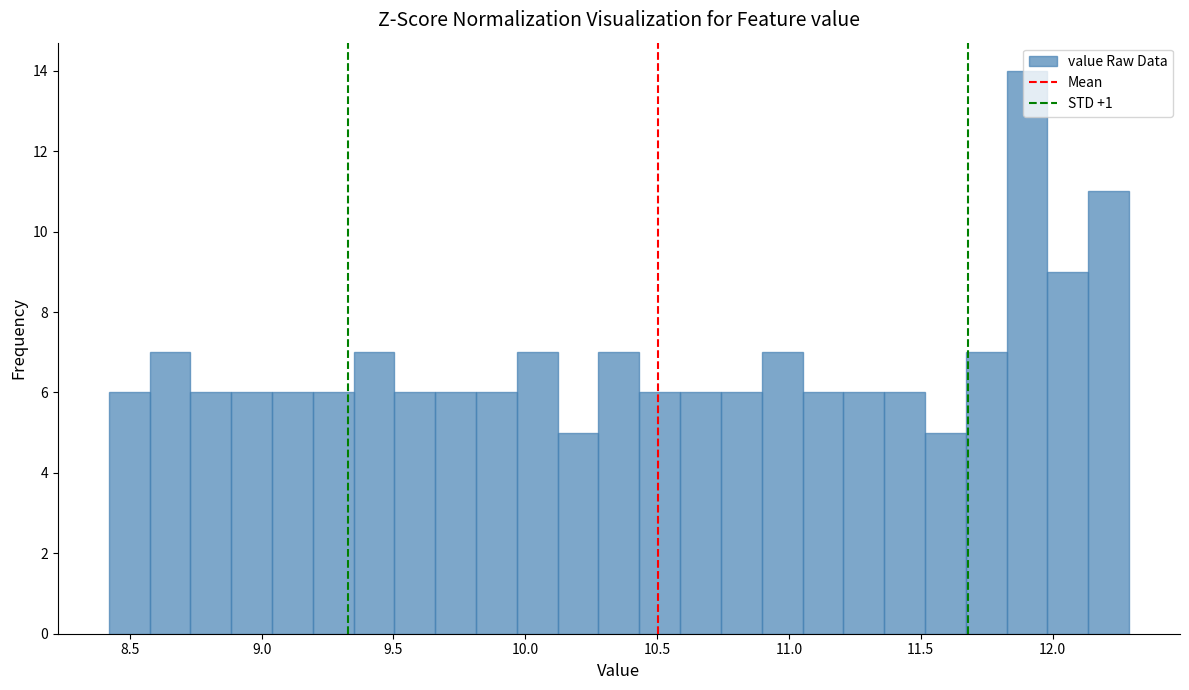

Around what value on the x-axis is the tallest bar? Give the approximate position of its centre, as read against the axis.

11.90